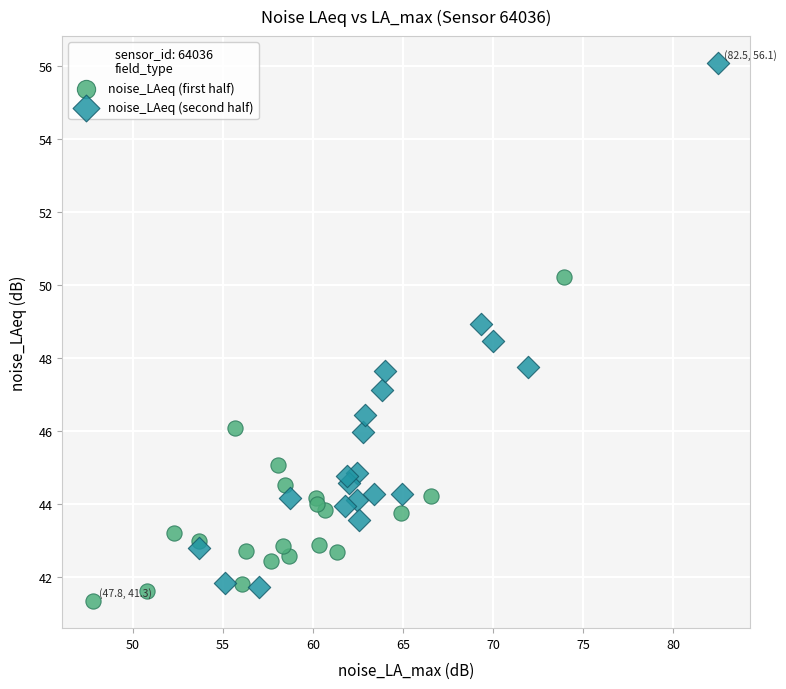

What are all the series names shown in the legend?

noise_LAeq (first half), noise_LAeq (second half)